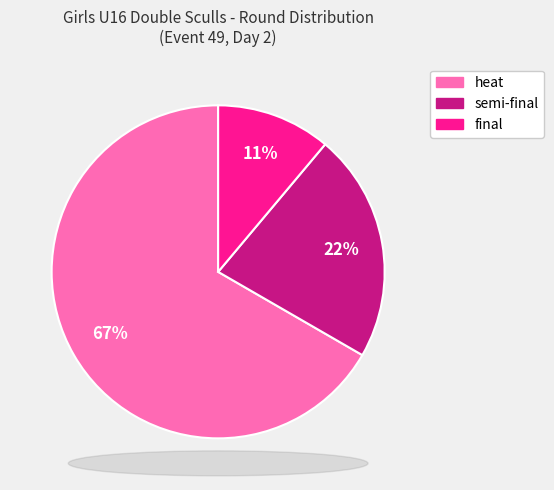

Count the number of slices in the pie.

3